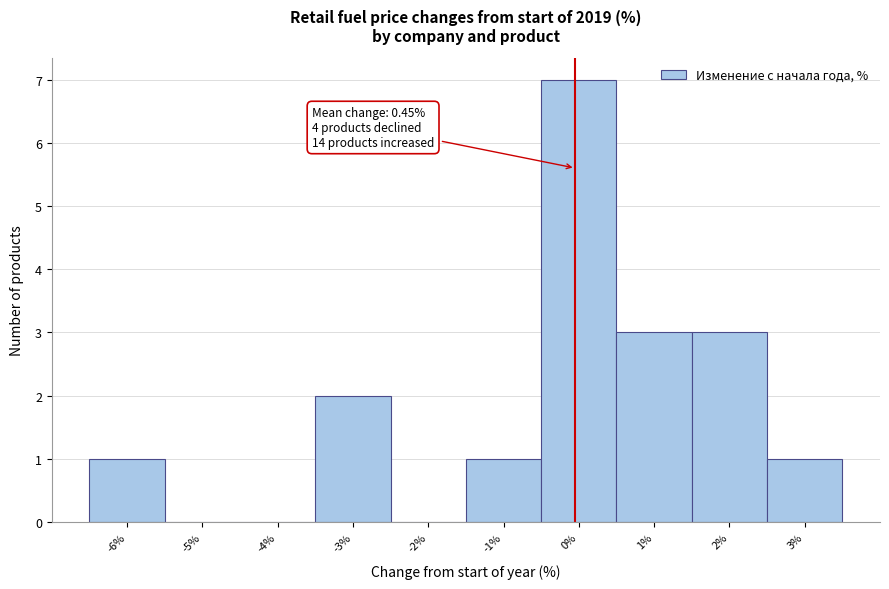

Reading left to right, extract all data points from this chart.

-6%=1	-5%=0	-4%=0	-3%=2	-2%=0	-1%=1	0%=7	1%=3	2%=3	3%=1